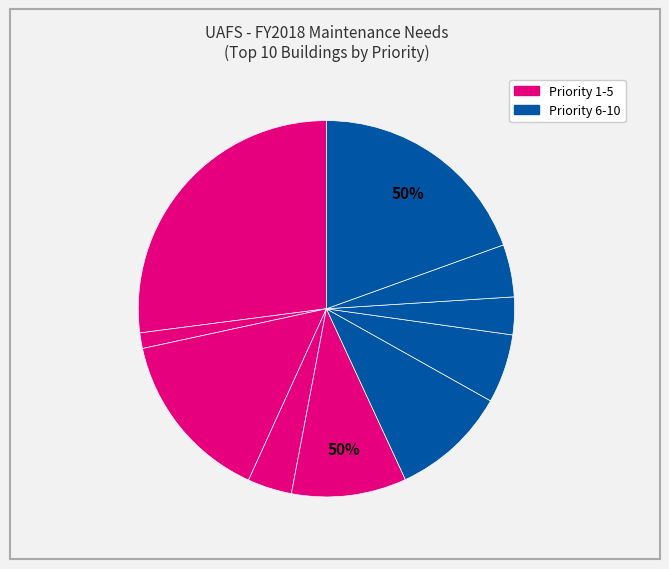

Rank the categories by value from highest to lowest.

Math-Science, Stubblefield Center, Gardner, Fitness Center, Breedlove, Fullerton Administration Build, Echols 100, Holt, Ballman-Speer, Belltower